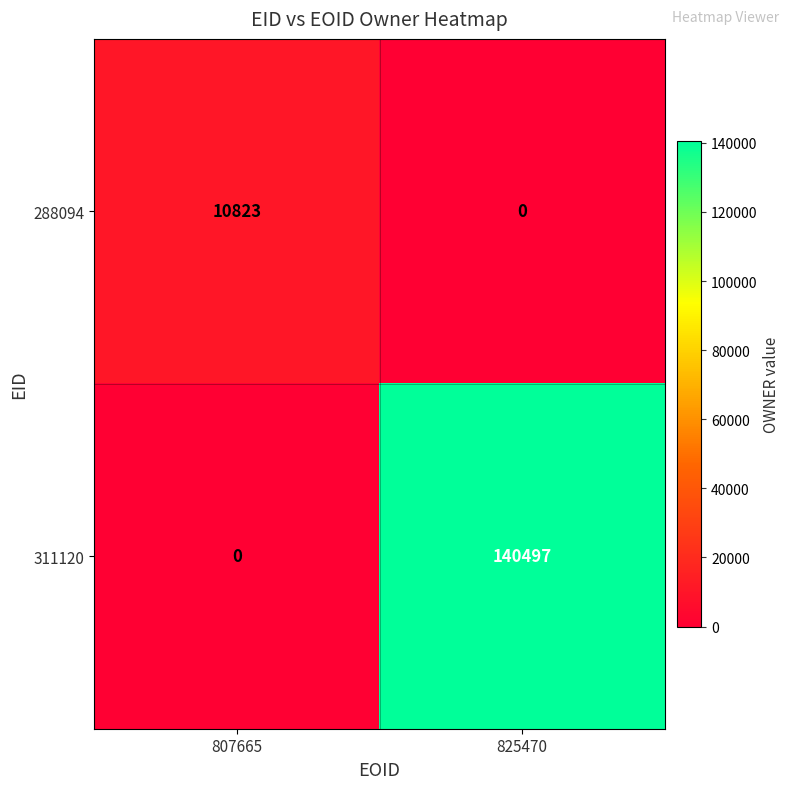

Which series has the largest total across all categories?

311120